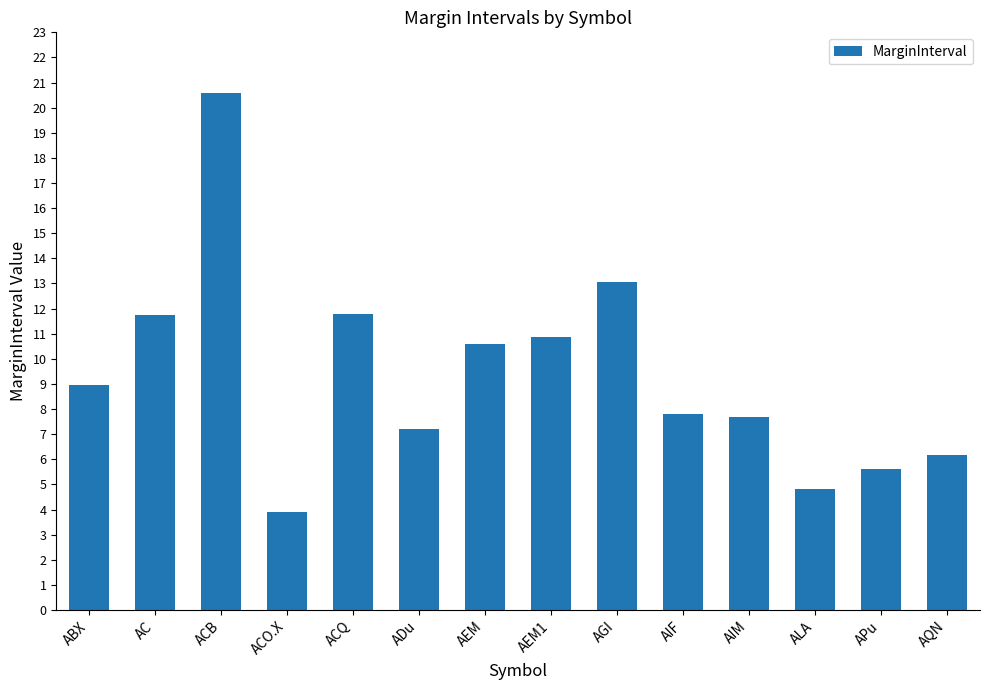

What is the minimum value shown in the chart?

3.9